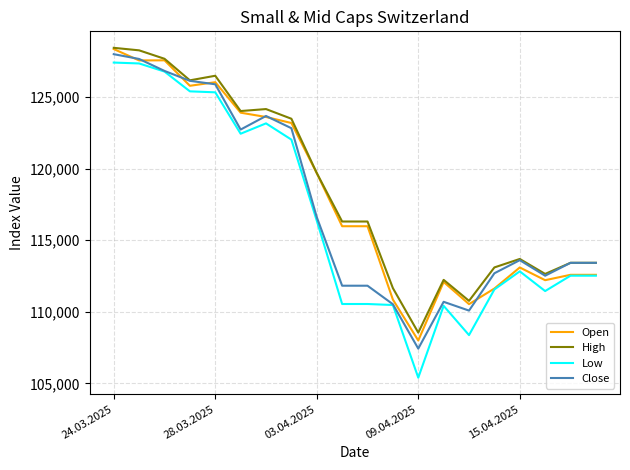

True or false: Low and High intersect in this chart.

False